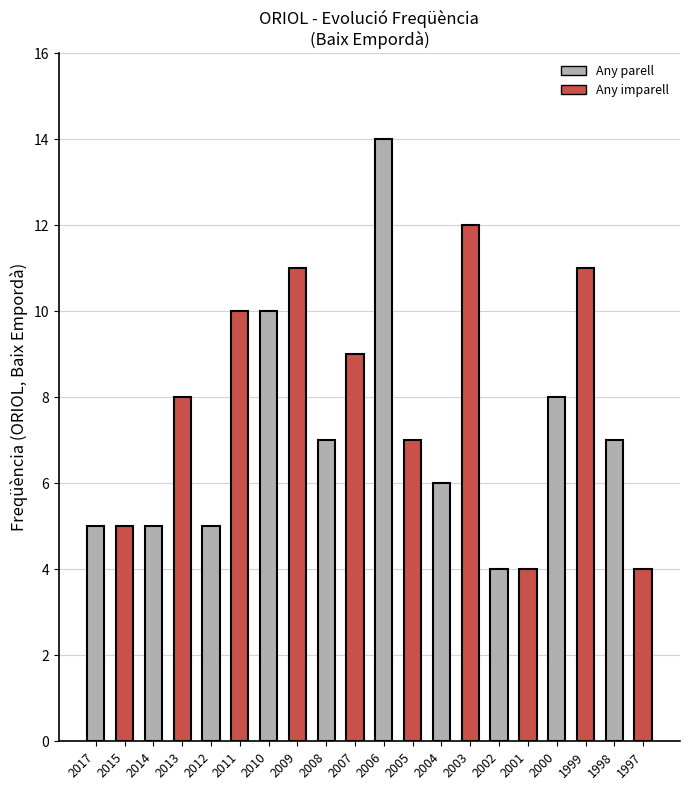

What is the difference between the maximum and second lowest values?

10